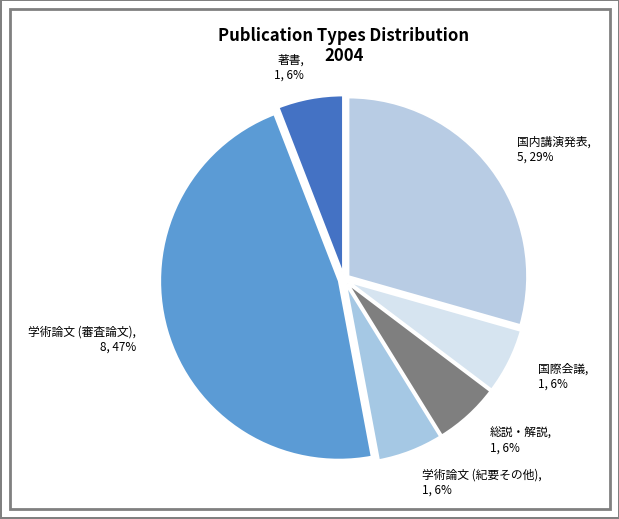

How many slices are in this pie chart?

6